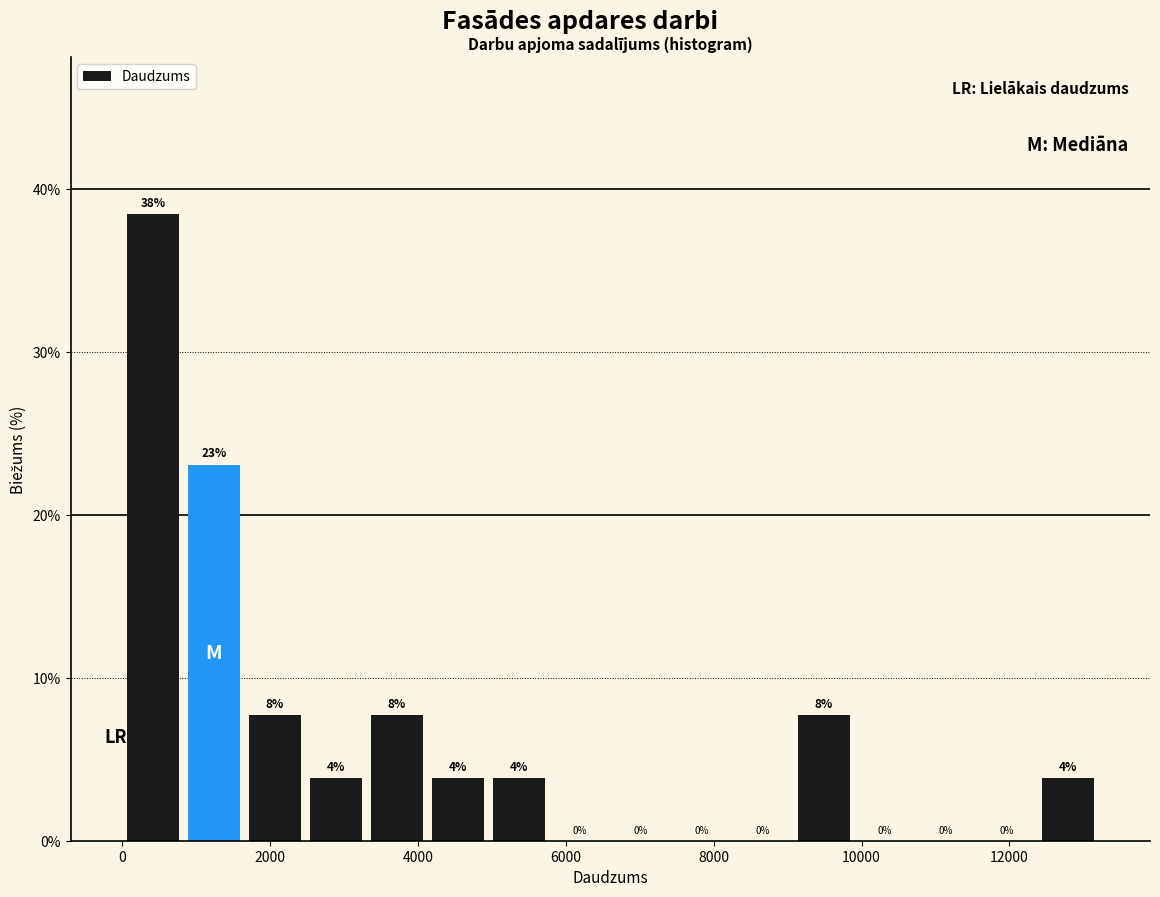

Which range on the x-axis has the tallest bar?

0 to 800